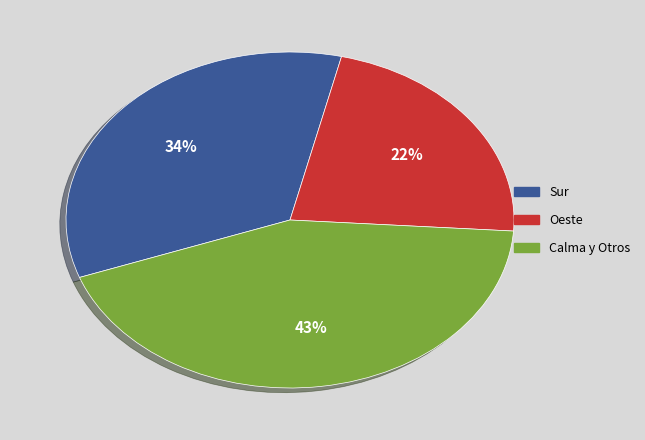

Does any single category account for the majority?

No